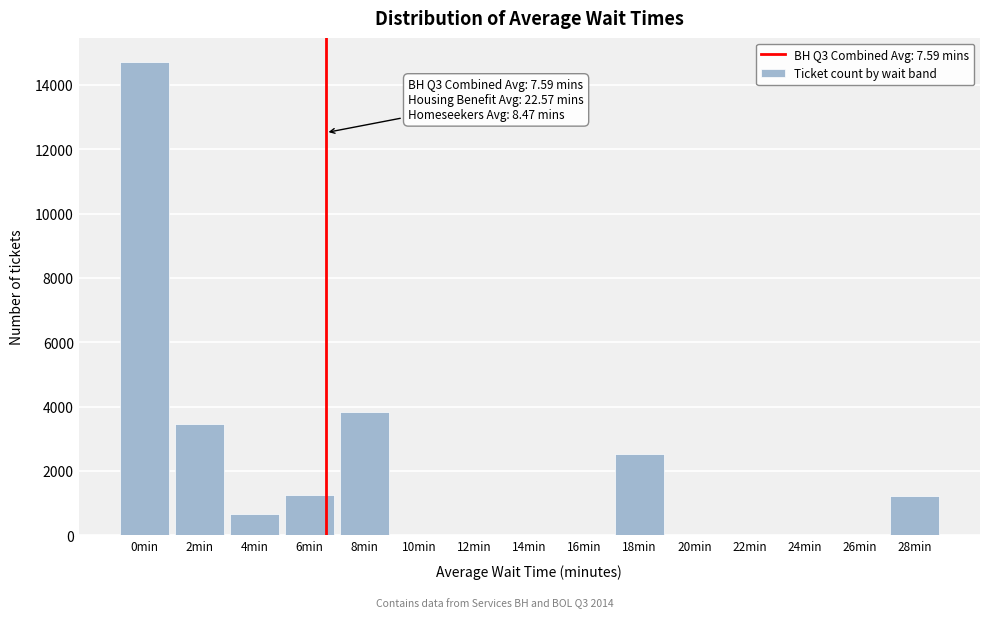

At which label is the value closest to 7363?

8min